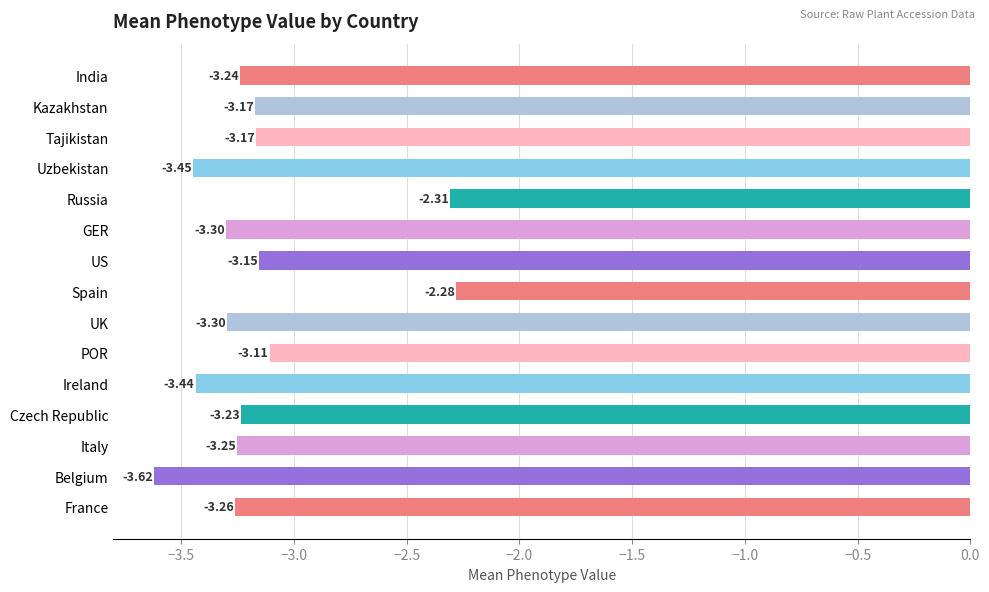

At which label is the value closest to -2?

Spain